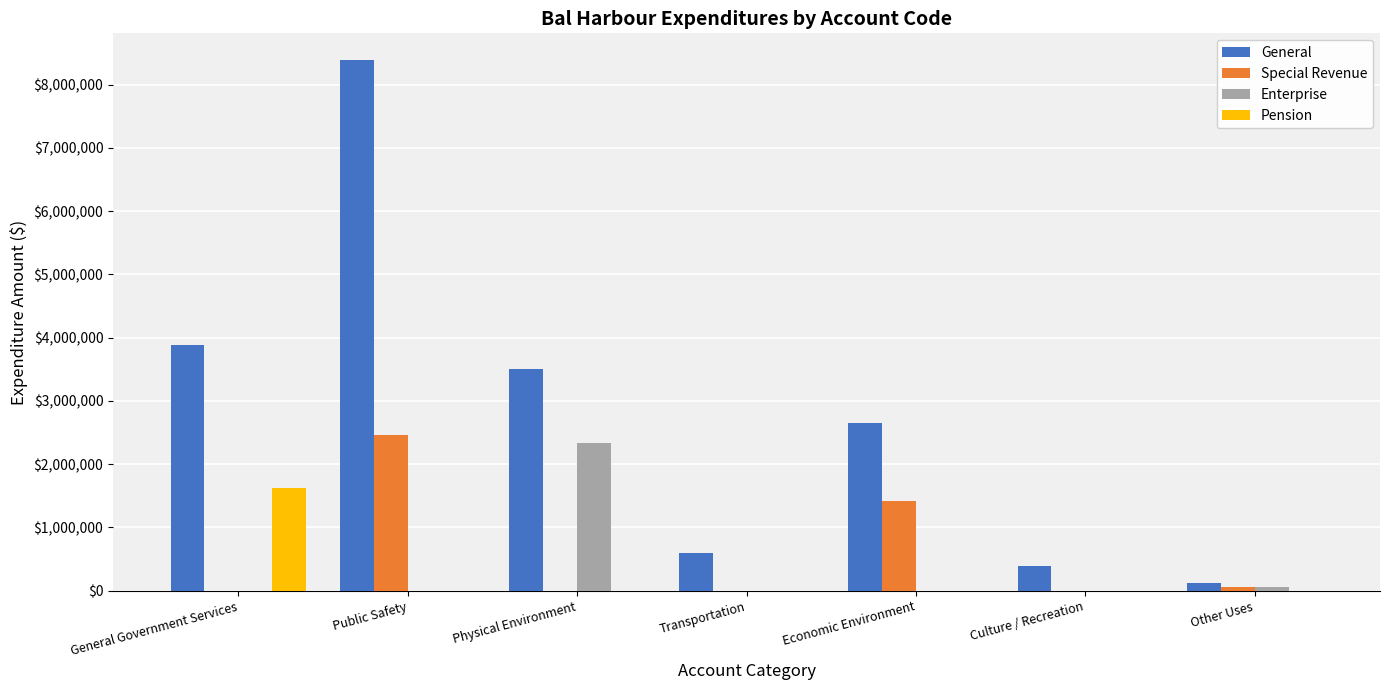

What is the greatest value displayed?

8392807